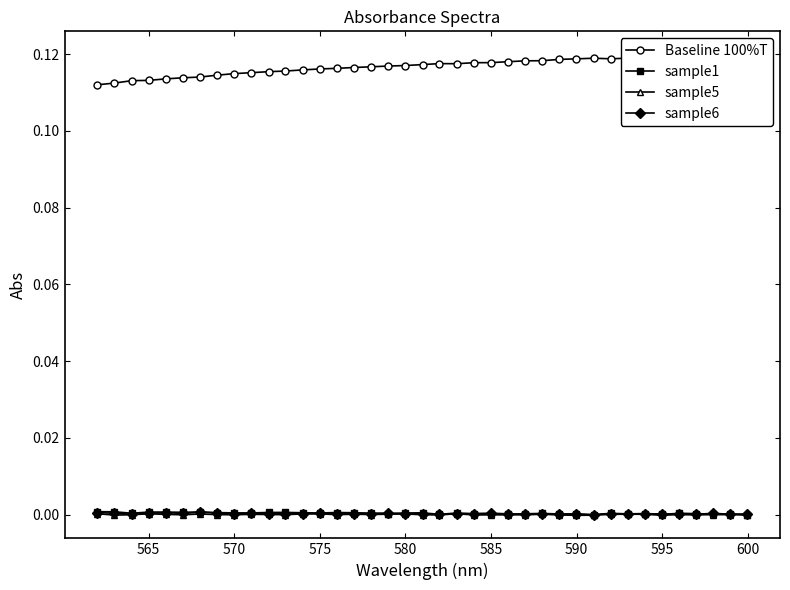

Reading right to left, transcribe all the data shown in this chart.

Baseline 100%T: 0.1	0.1	0.1	0.1	0.1	0.1	0.1	0.1	0.1	0.1	0.1	0.1	0.1	0.1	0.1	0.1	0.1	0.1	0.1	0.1	0.1	0.1	0.1	0.1	0.1	0.1	0.1	0.1	0.1	0.1	0.1	0.1	0.1	0.1	0.1	0.1	0.1	0.1	0.1
sample1: 0.0	0.0	0.0	0.0	0.0	0.0	0.0	0.0	0.0	0.0	0.0	0.0	0.0	0.0	0.0	0.0	0.0	0.0	0.0	0.0	0.0	0.0	0.0	0.0	0.0	0.0	0.0	0.0	0.0	-0.0	0.0	0.0	0.0	0.0	0.0	0.0	0.0	0.0	-0.0
sample5: 0.0	-0.0	-0.0	0.0	0.0	-0.0	0.0	-0.0	-0.0	0.0	0.0	-0.0	0.0	0.0	-0.0	0.0	0.0	0.0	0.0	-0.0	-0.0	0.0	-0.0	-0.0	-0.0	-0.0	0.0	-0.0	-0.0	-0.0	0.0	0.0	0.0	-0.0	0.0	-0.0	-0.0	-0.0	-0.0
sample6: 0.0	0.0	0.0	0.0	0.0	0.0	0.0	0.0	0.0	0.0	0.0	0.0	0.0	0.0	0.0	0.0	0.0	0.0	0.0	0.0	0.0	0.0	0.0	0.0	0.0	0.0	0.0	0.0	0.0	-0.0	0.0	0.0	0.0	0.0	0.0	0.0	0.0	0.0	0.0